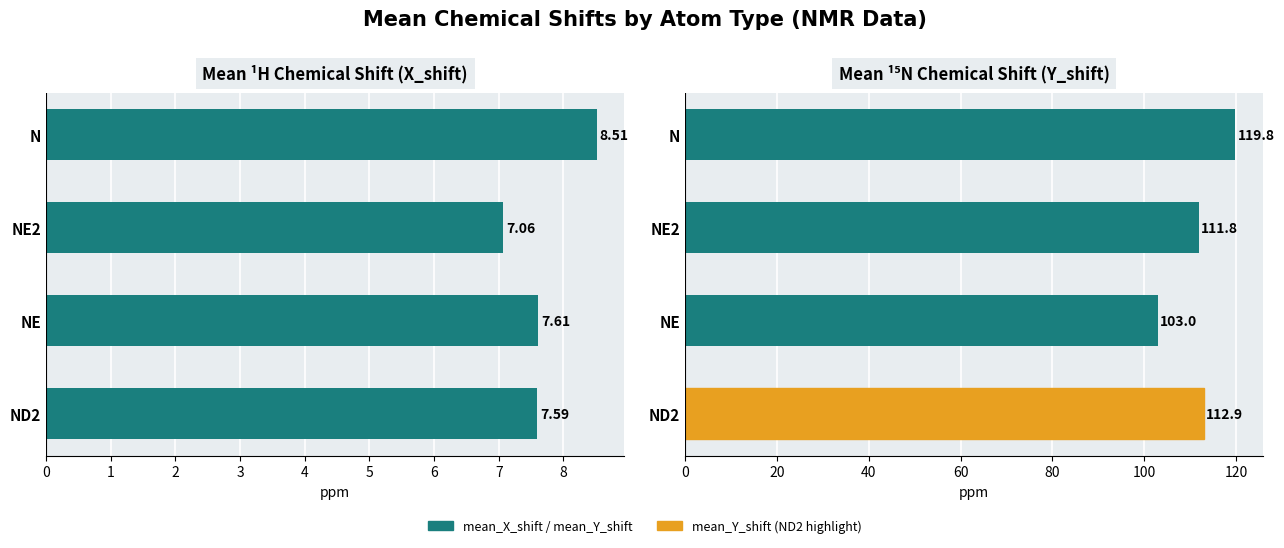

At 0, list the series in order from smallest to largest.

mean_X_shift, mean_Y_shift